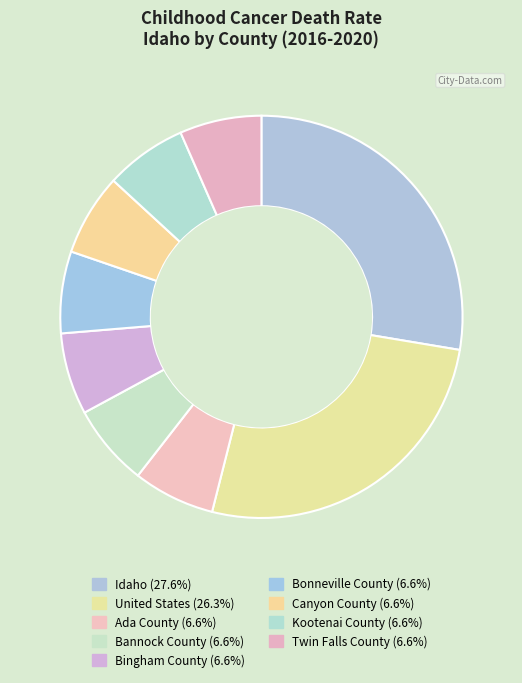

To the nearest percent, what portion does Bonneville County represent?

7%